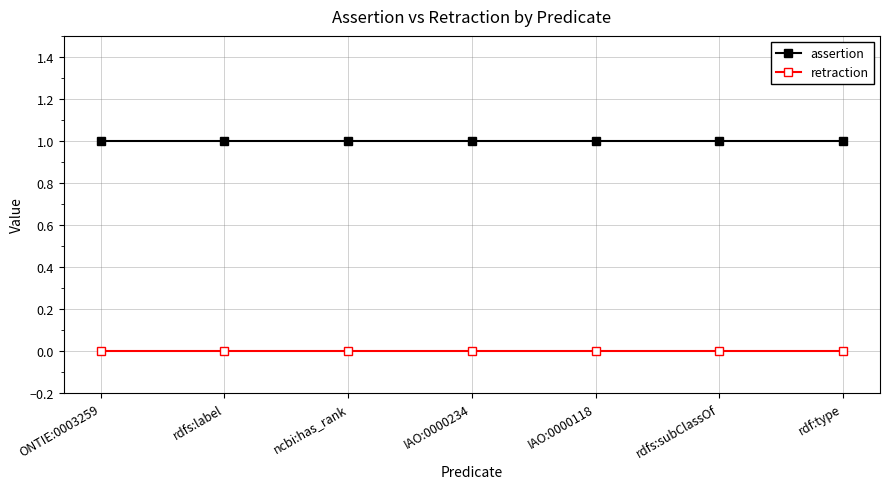

List the series in order of their peak value, highest first.

assertion, retraction